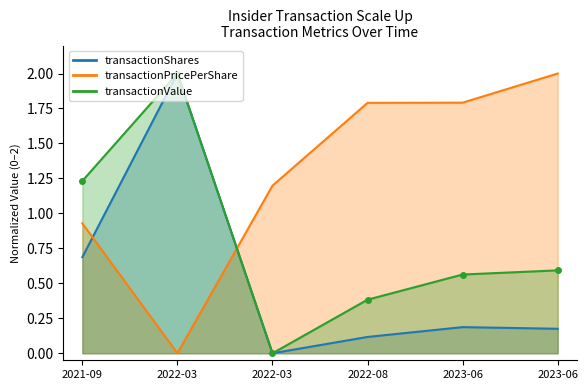

Which series changed the most between 2022-03 and 2023-06?

transactionPricePerShare